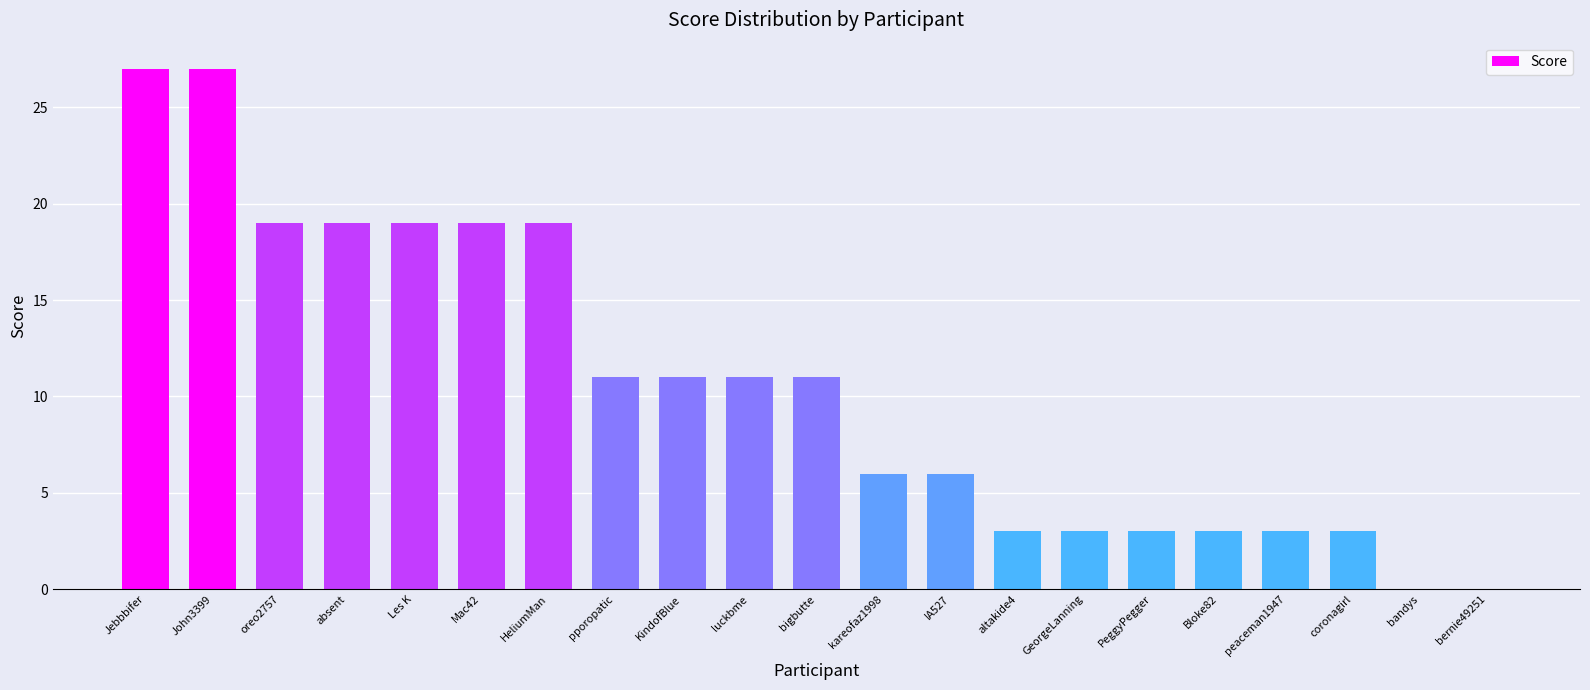

Which has a higher value, bandys or pporopatic?

pporopatic